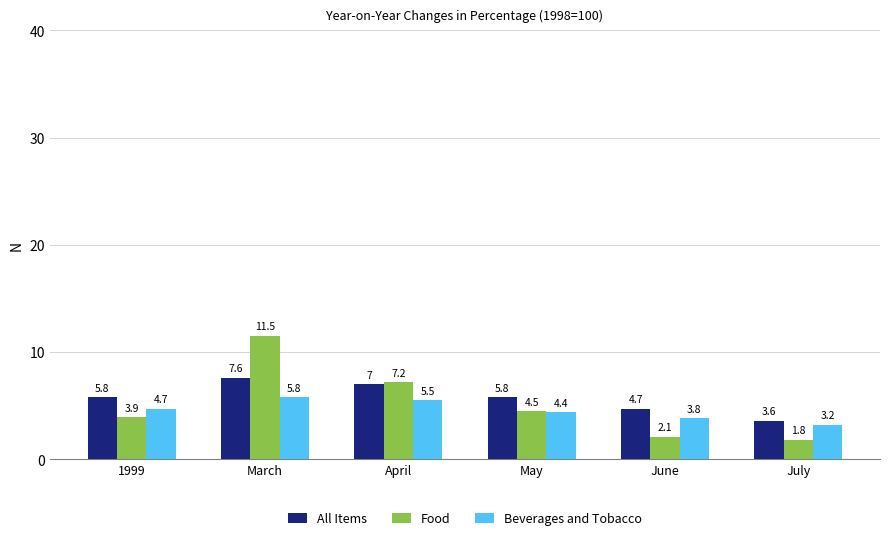

What position from the right is March?

5